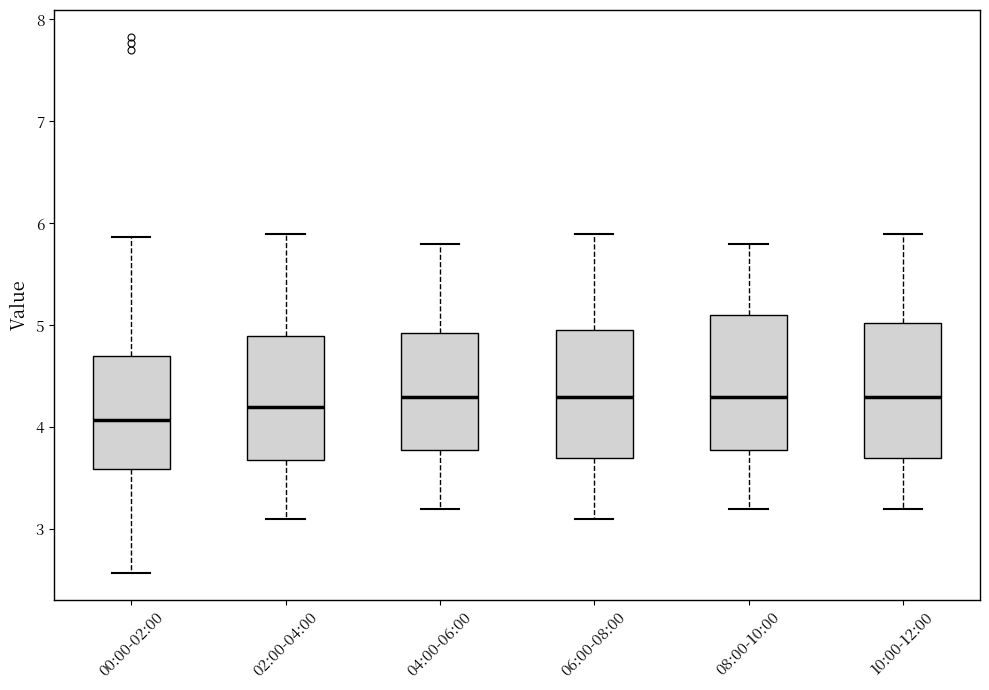

Reading left to right, transcribe this box plot: for each box, give where its median line is, the range the box spans, and where its two whiskers end, as read against the y-axis. The values are not printed on the chart, so give them approximately, as read against the axis.

00:00-02:00: median 4.1, box 3.6 to 4.7, whiskers 2.6 to 5.9
02:00-04:00: median 4.2, box 3.7 to 4.9, whiskers 3.1 to 5.9
04:00-06:00: median 4.3, box 3.8 to 4.9, whiskers 3.2 to 5.8
06:00-08:00: median 4.3, box 3.7 to 5.0, whiskers 3.1 to 5.9
08:00-10:00: median 4.3, box 3.8 to 5.1, whiskers 3.2 to 5.8
10:00-12:00: median 4.3, box 3.7 to 5.0, whiskers 3.2 to 5.9